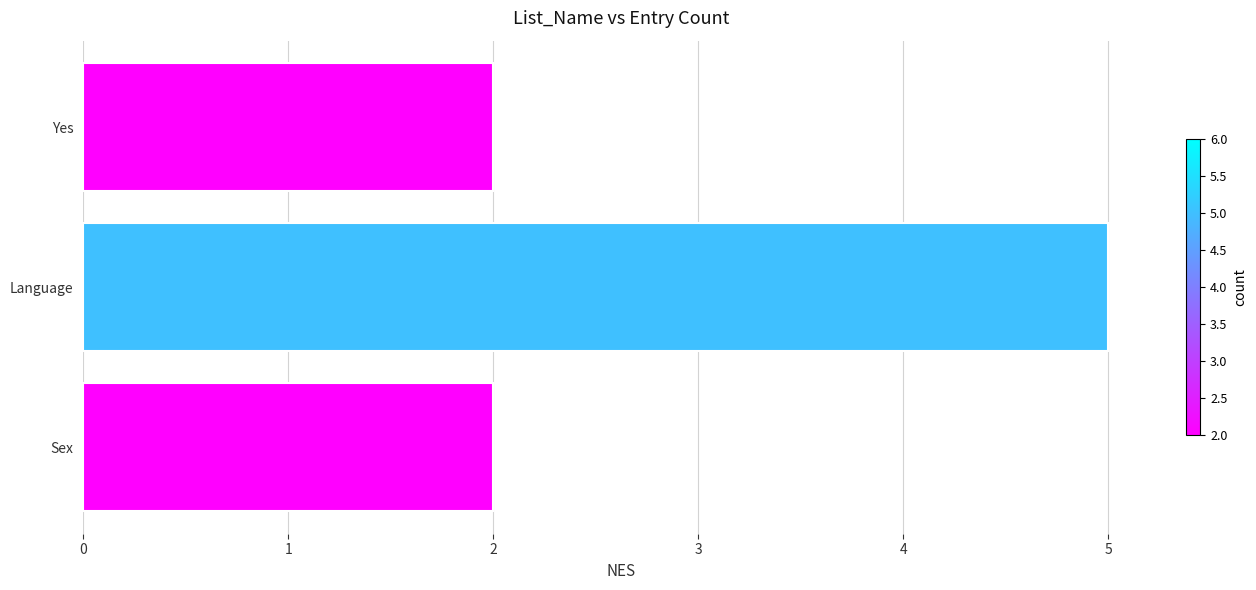

How many bars are there in total?

3